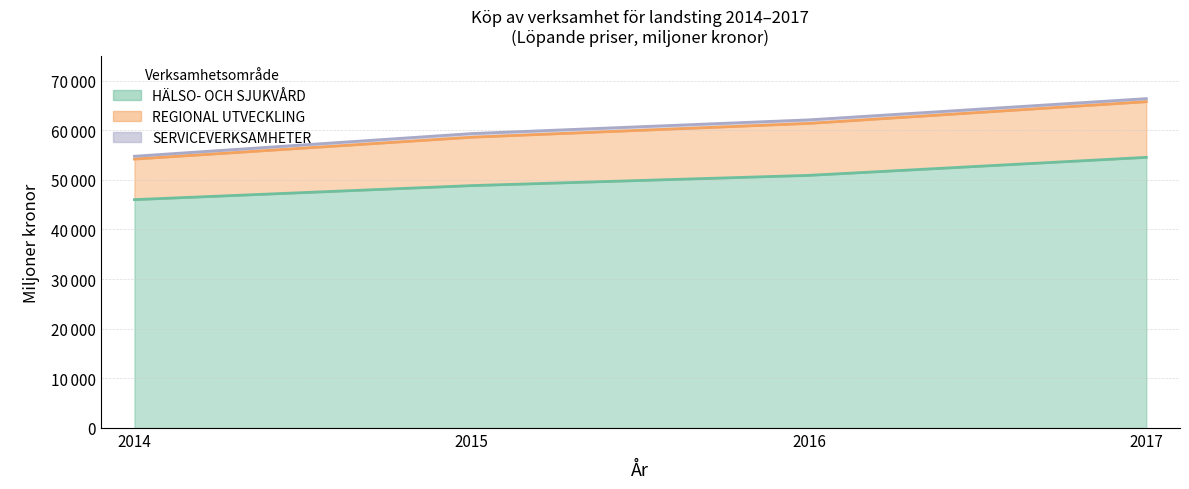

Does the chart have visible grid lines?

Yes